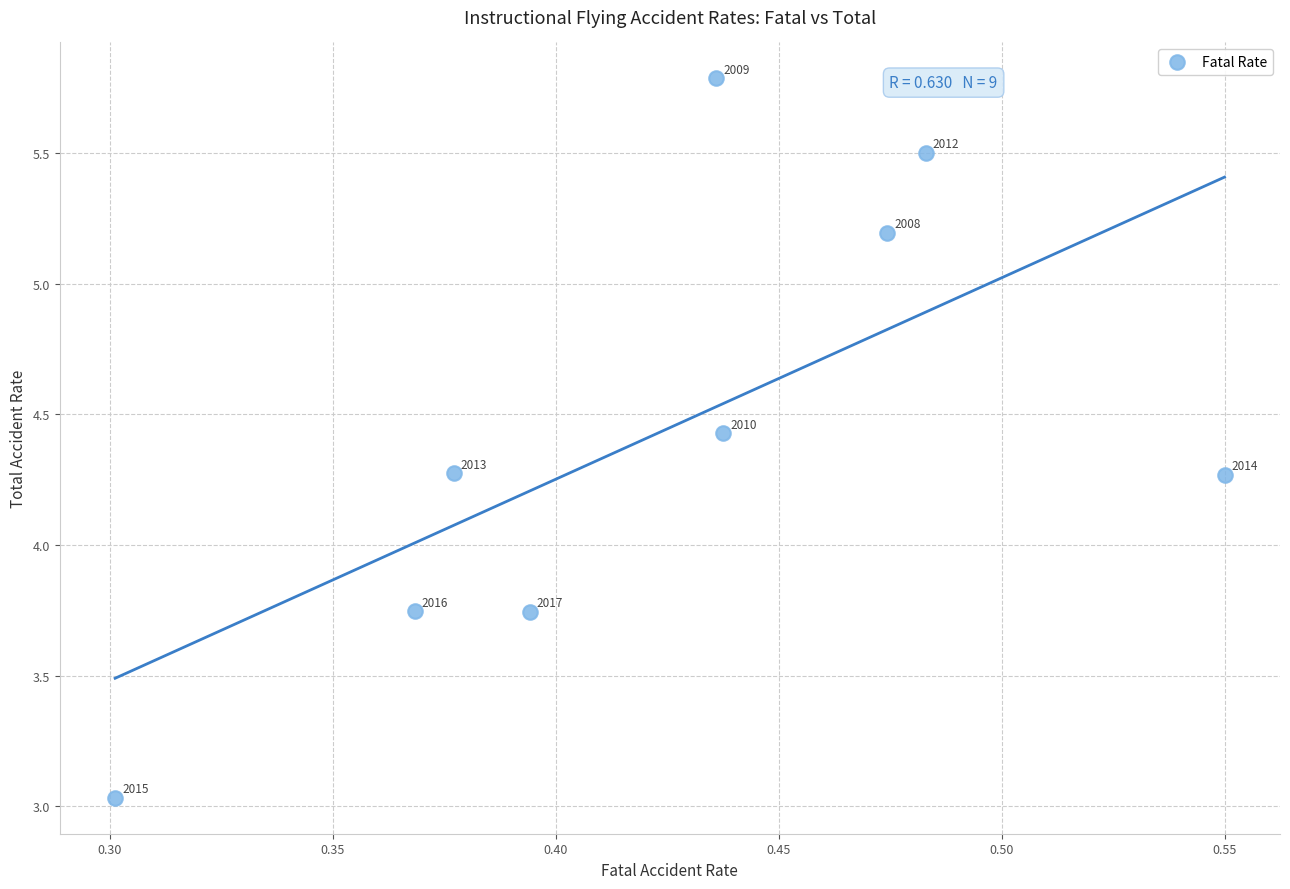

What is the average Y value?

4.4